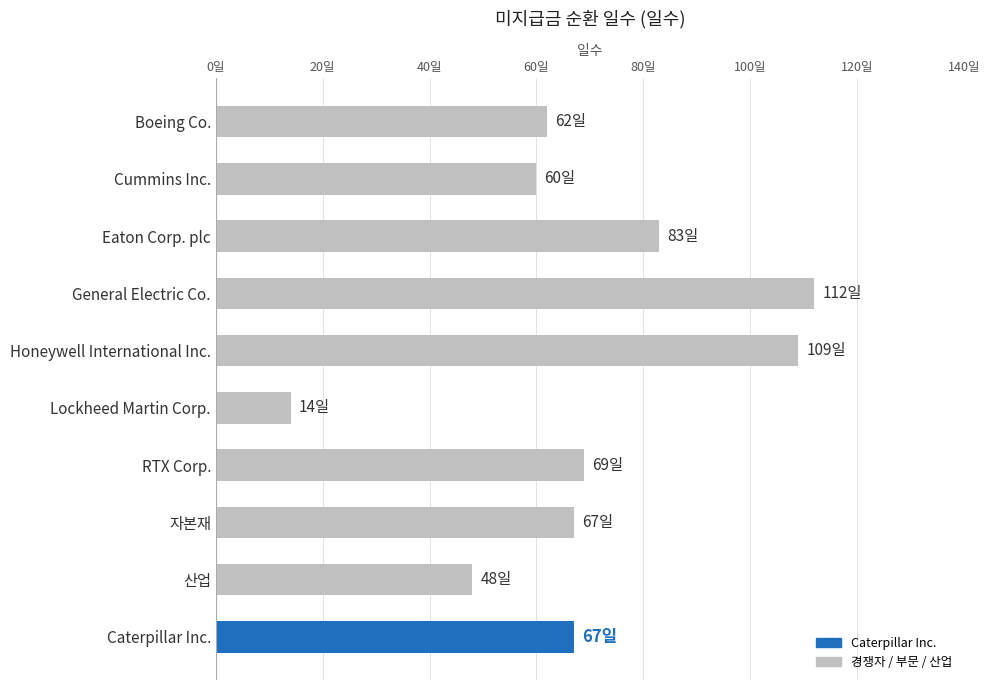

Where is the data nearest to the value 63?

Boeing Co.